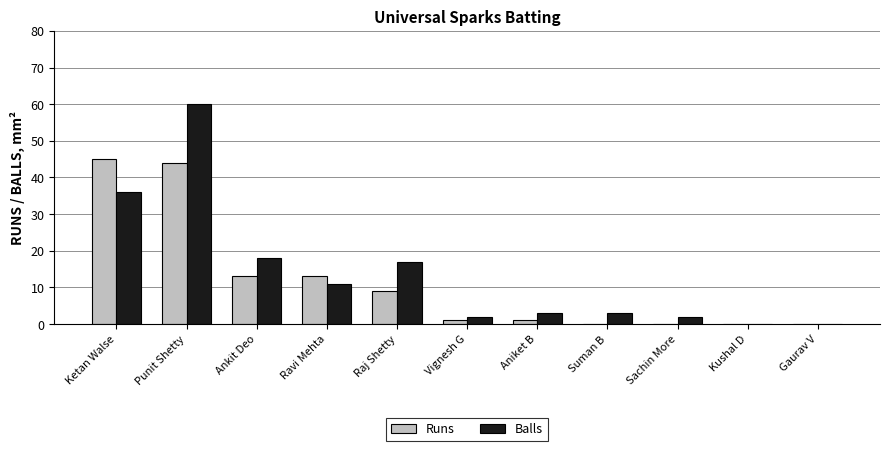

What is the maximum value for Runs?

45